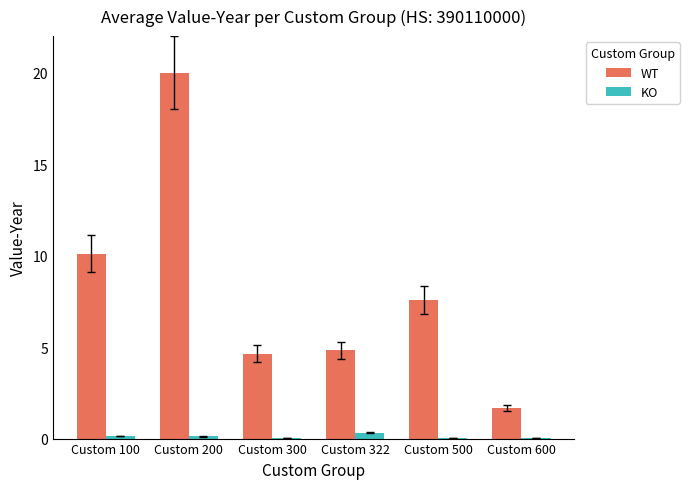

What is the sum of all KO values?

0.6